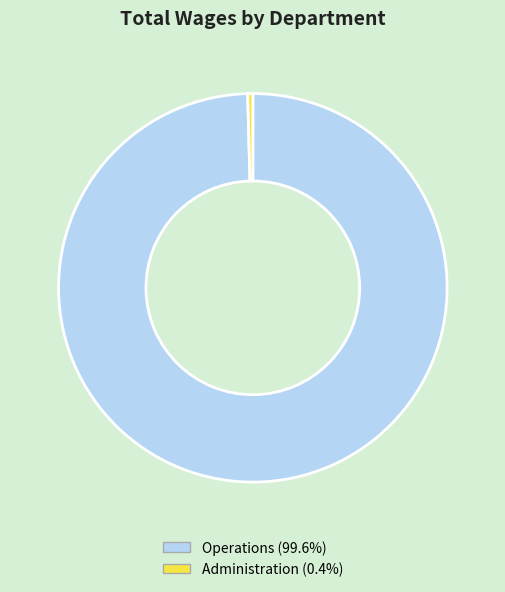

Count the number of slices in the pie.

2